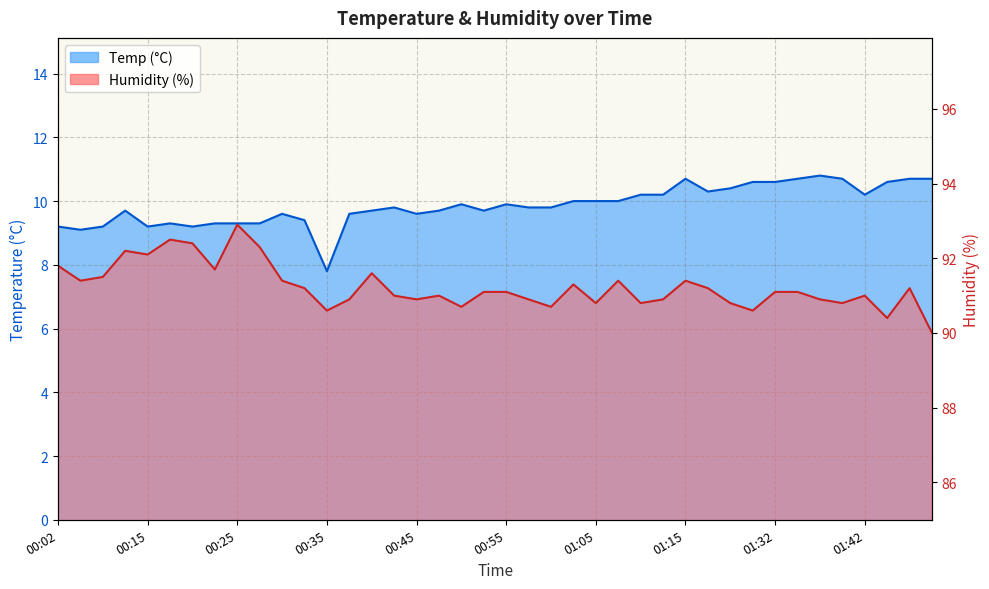

Does the chart have visible grid lines?

Yes